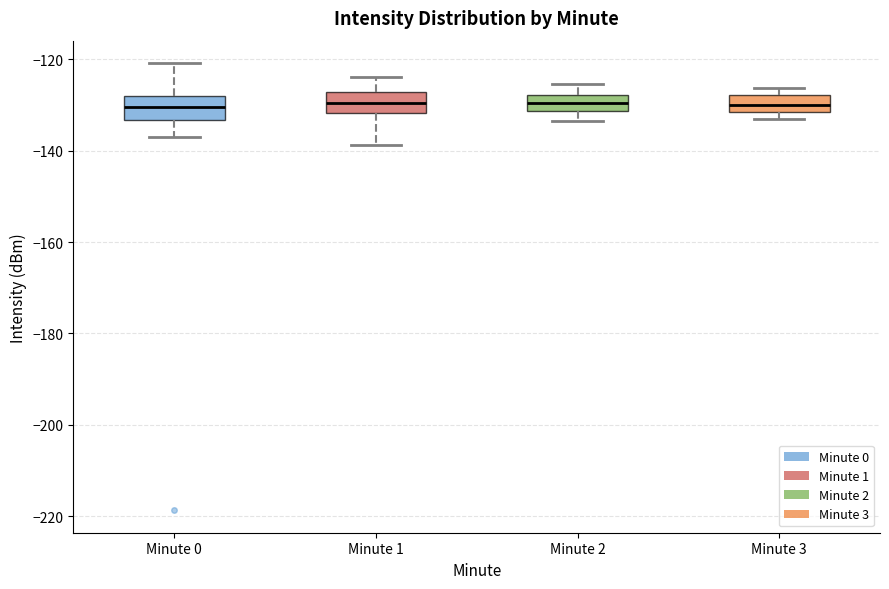

Reading left to right, transcribe this box plot: for each box, give where its median line is, the range the box spans, and where its two whiskers end, as read against the y-axis. The values are not printed on the chart, so give them approximately, as read against the axis.

Minute 0: median -130, box -134 to -128, whiskers -138 to -120
Minute 1: median -130, box -132 to -128, whiskers -138 to -124
Minute 2: median -130, box -132 to -128, whiskers -134 to -126
Minute 3: median -130, box -132 to -128, whiskers -132 (just below the box's lower edge) to -126